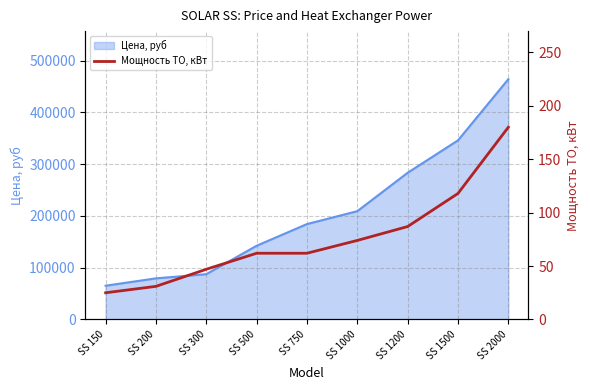

Approximately how many times larger is the value at SS 500 compared to SS 1500?

0.5